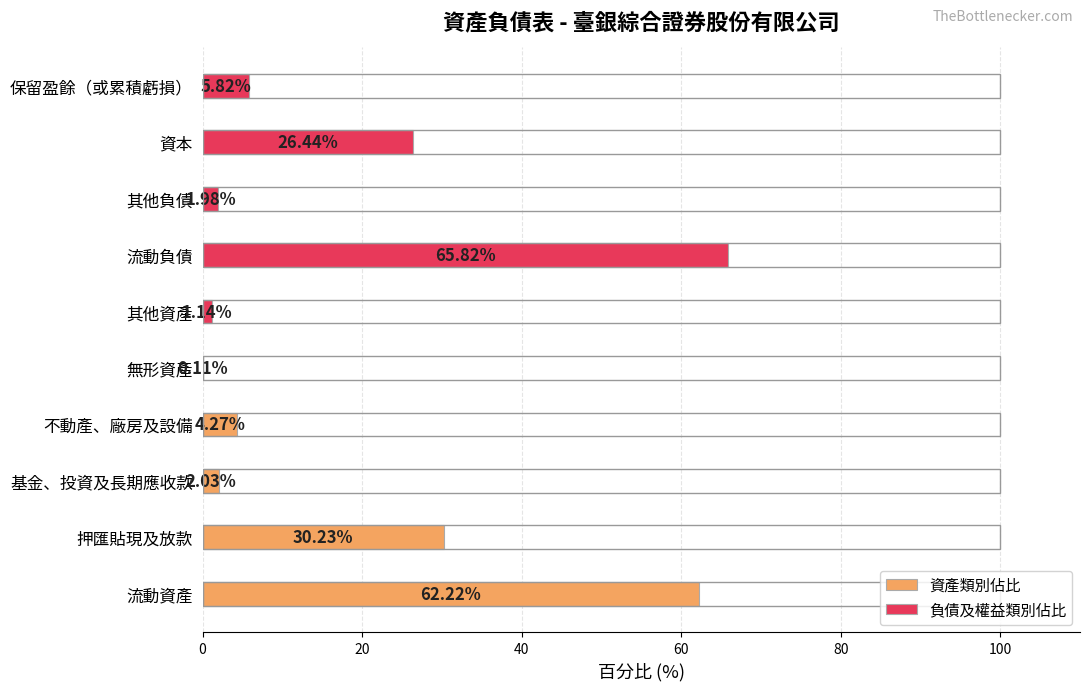

Count the number of categories in the chart.

10